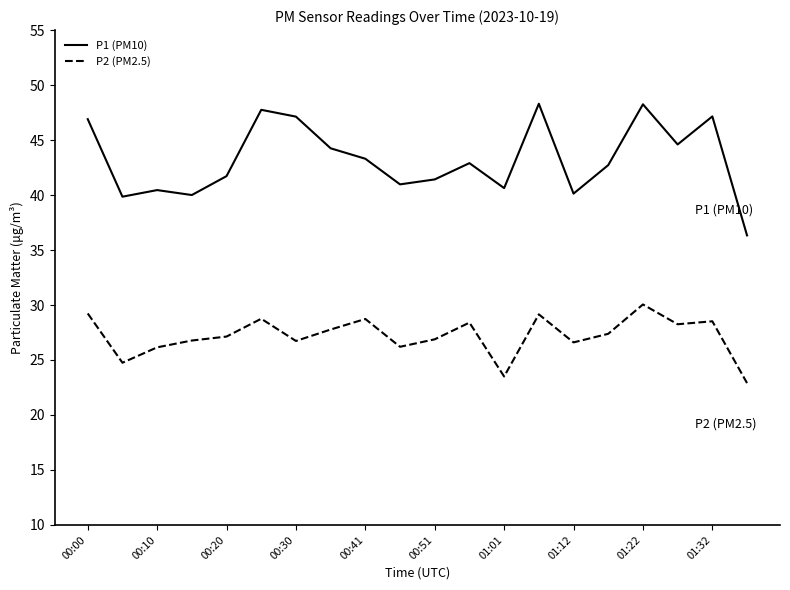

What is the sum of all P2 (PM2.5) values?

543.8